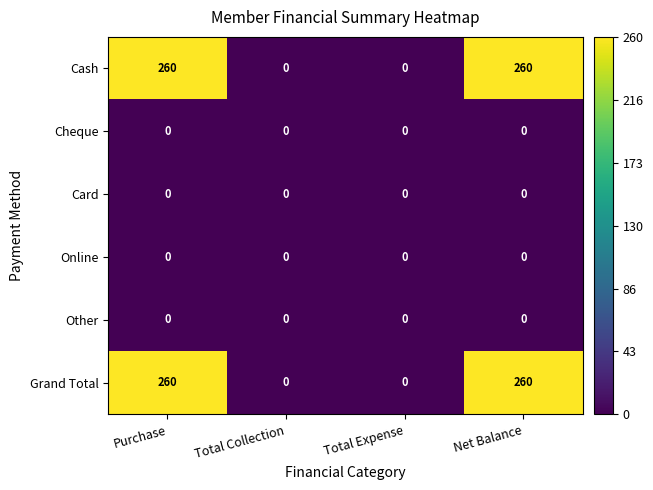

What is the difference between the highest and lowest values at Purchase?

260